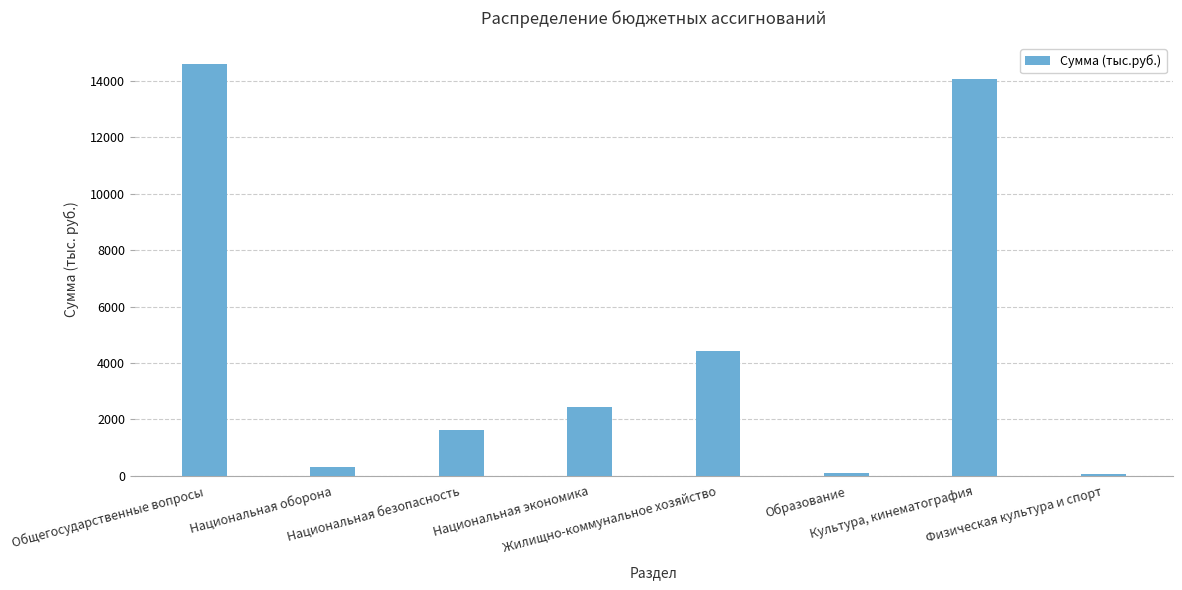

How many data points are less than 2425?

4